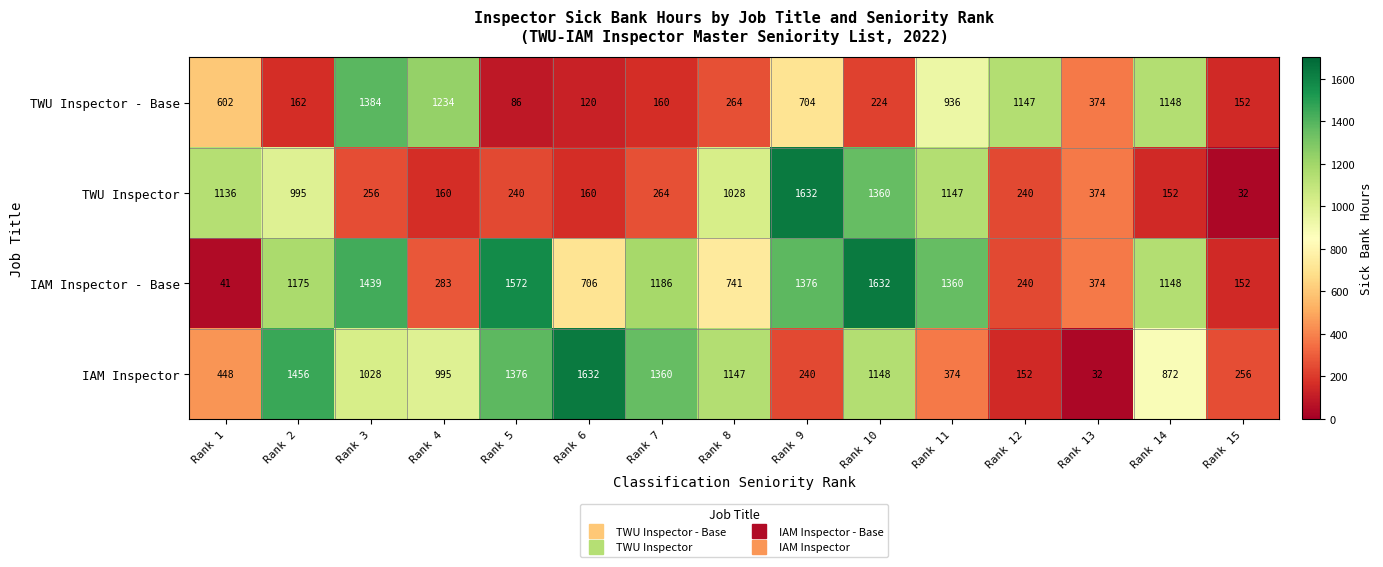

Which series changed the most between Rank 2 and Rank 11?

IAM Inspector